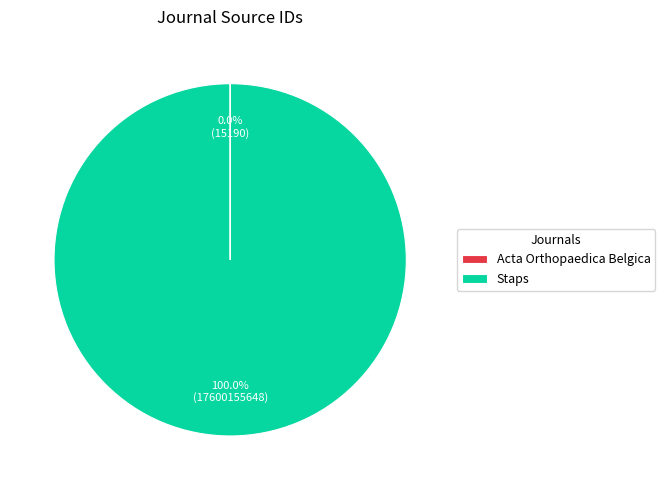

The Staps slice represents 86% of the pie. True or false?

False